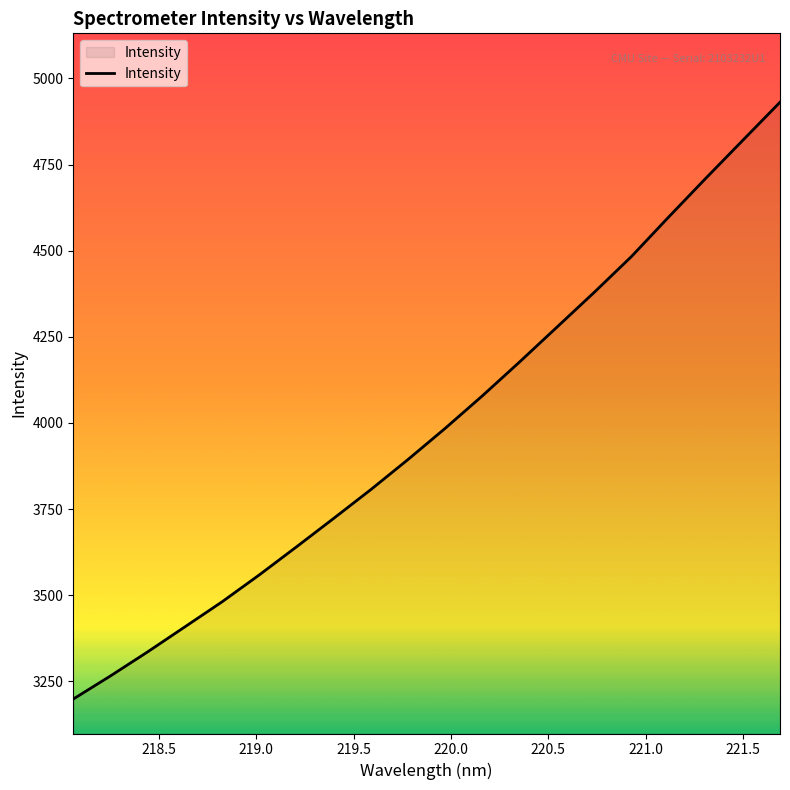

Reading right to left, what are all the values shown in this chart?

4930.9	4820.5	4709.8	4597.2	4482.7	4378.9	4278.1	4177.5	4079.2	3984.8	3894.3	3806.9	3723.2	3640.5	3559.1	3481.0	3408.2	3335.6	3265.7	3198.5